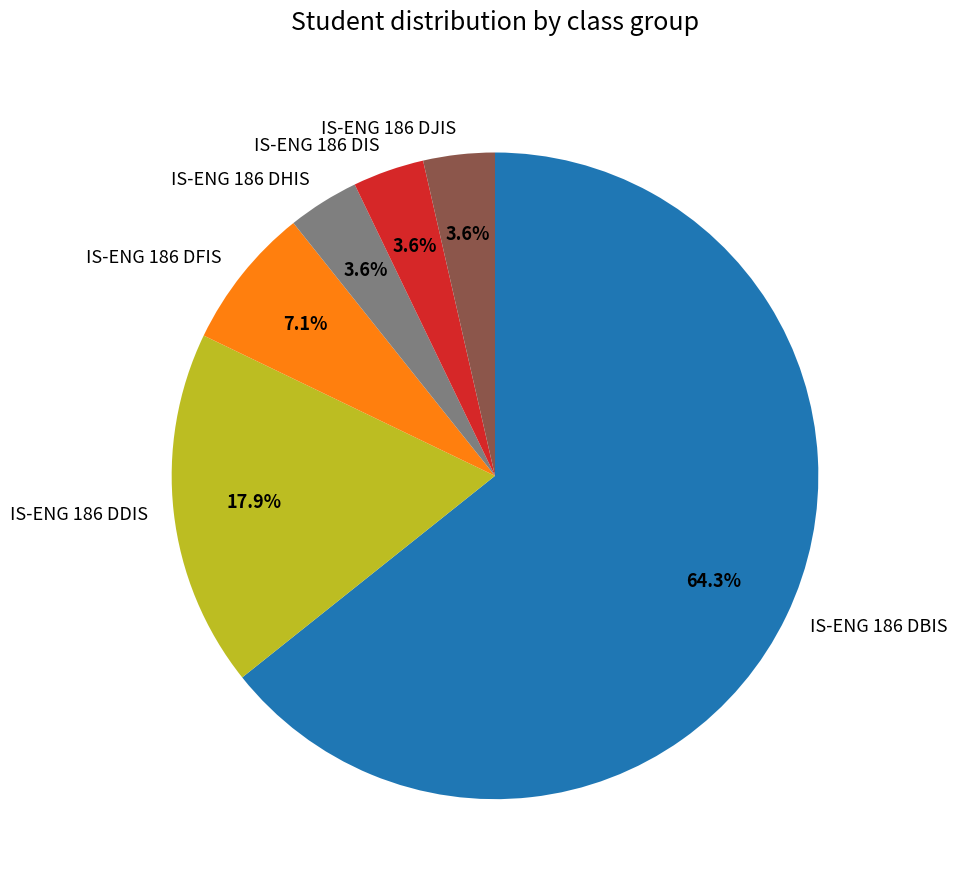

The IS-ENG 186 DBIS slice represents 75% of the pie. True or false?

False